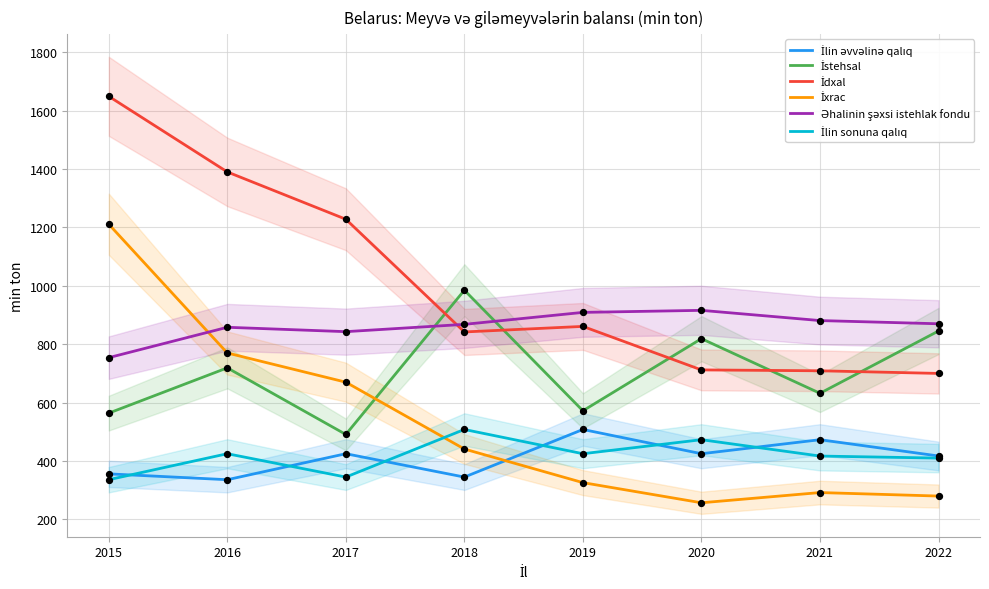

At which category is the sum across all series the highest?

2015